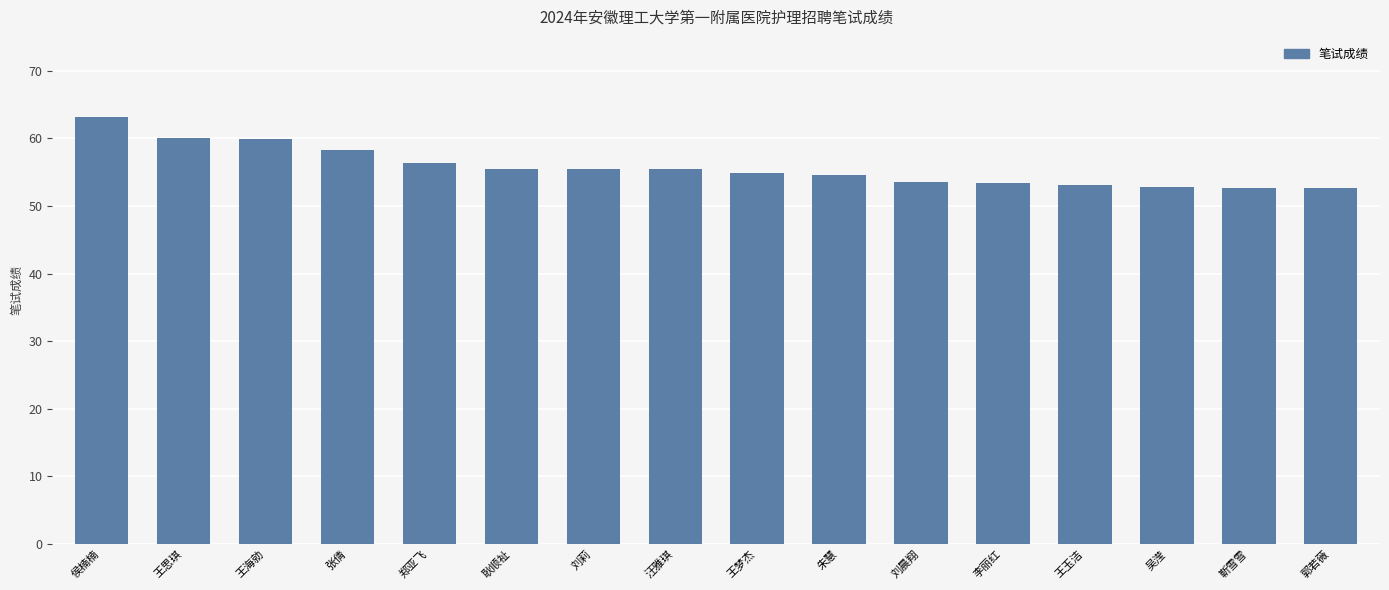

What is the approximate value at 刘莉?

55.4